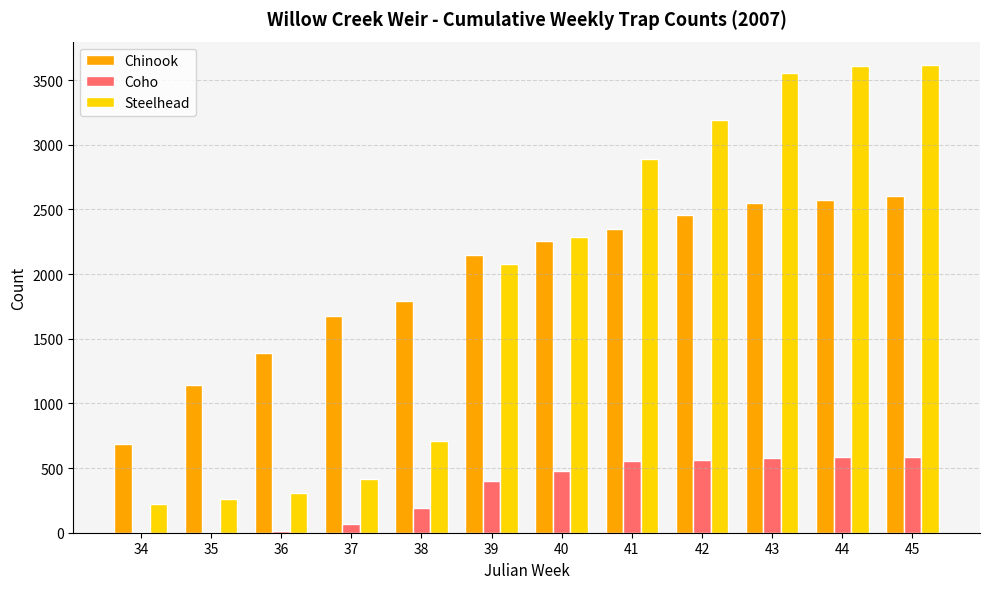

Is the value of Steelhead at 34 greater than the value of Coho at 45?

No